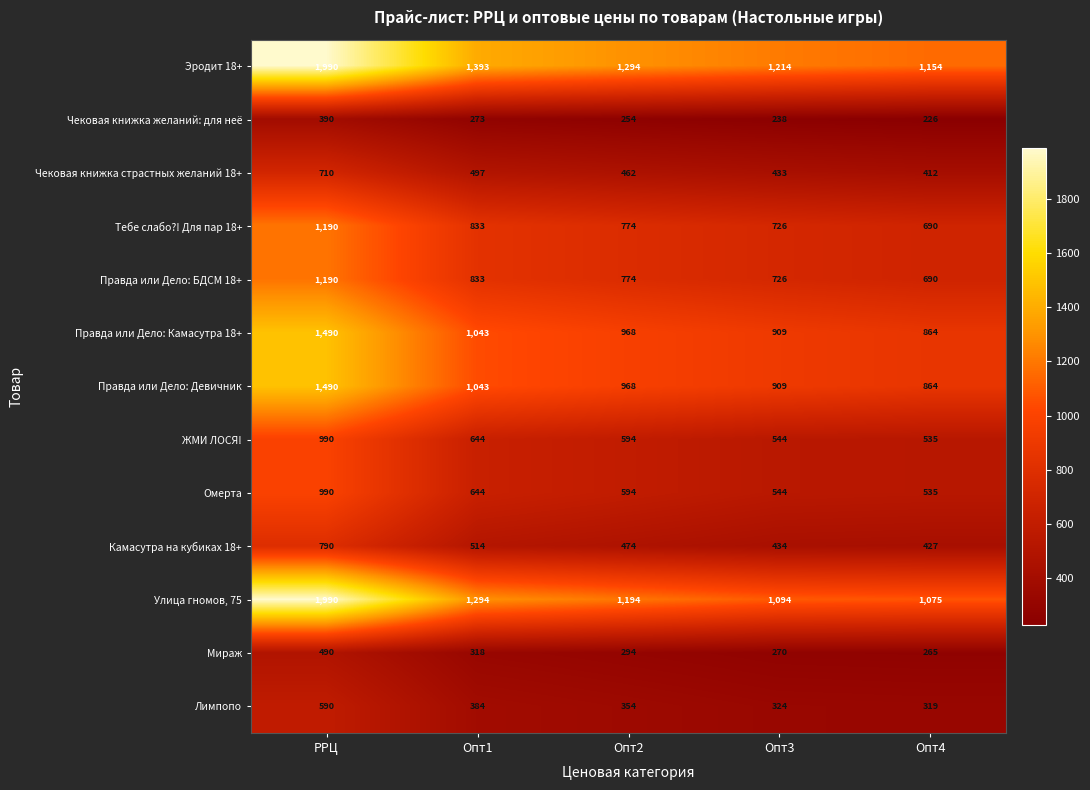

Which series has the widest spread of values?

Улица гномов, 75